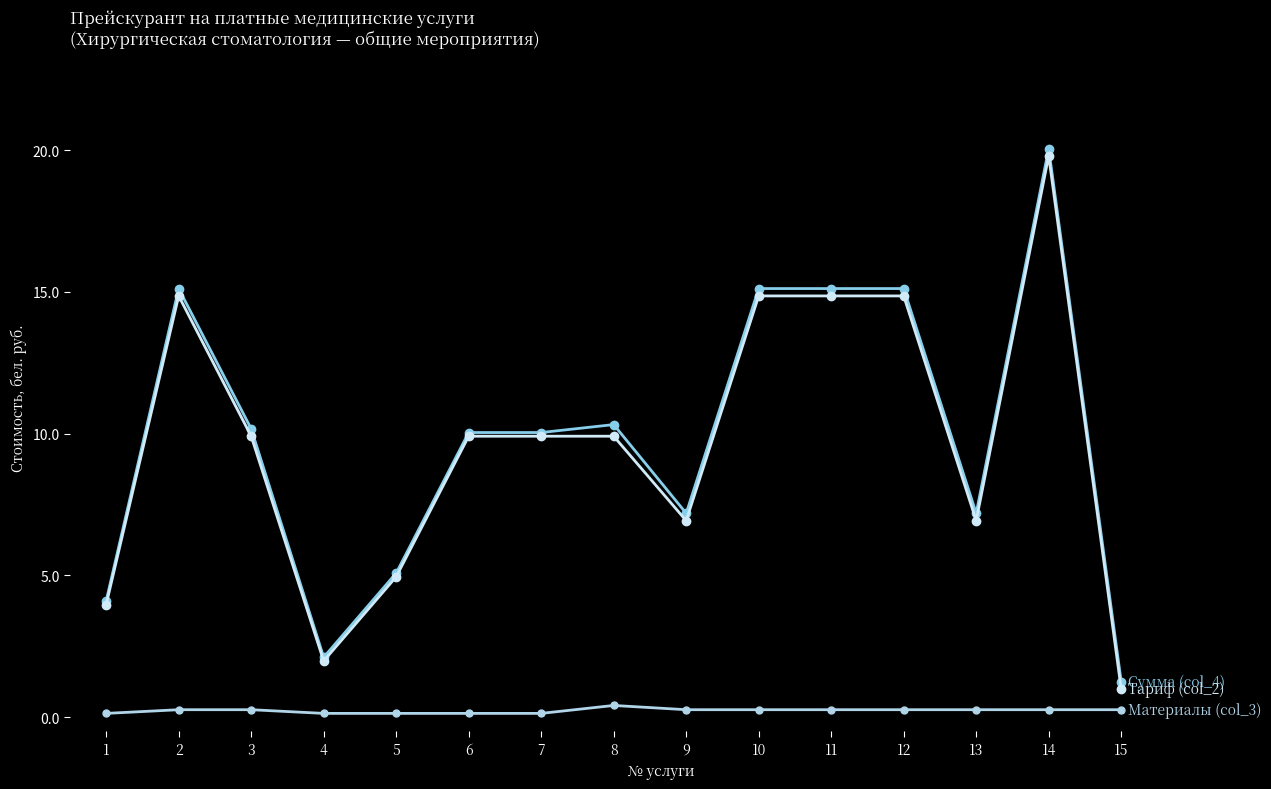

At which category does the chart reach its peak across all series?

14